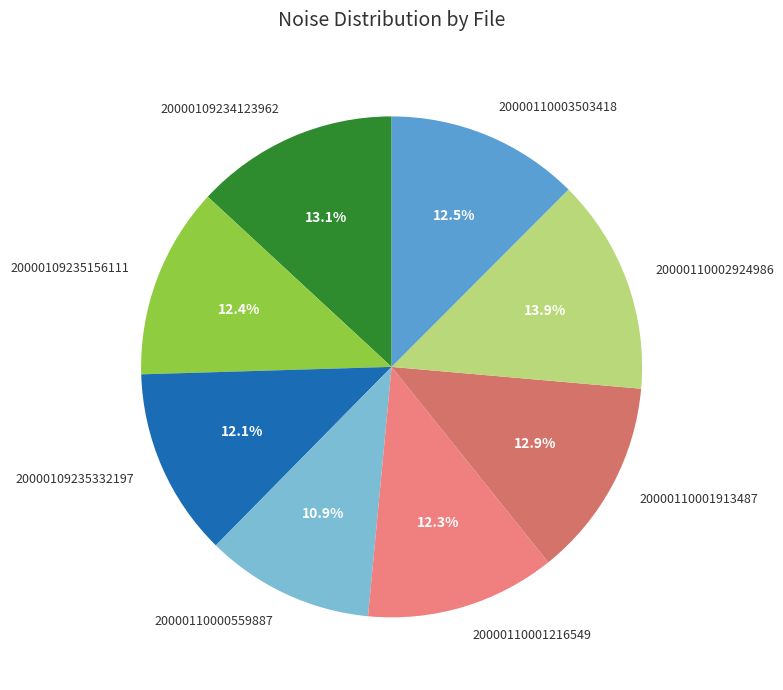

To the nearest percent, what is the average slice percentage?

12%